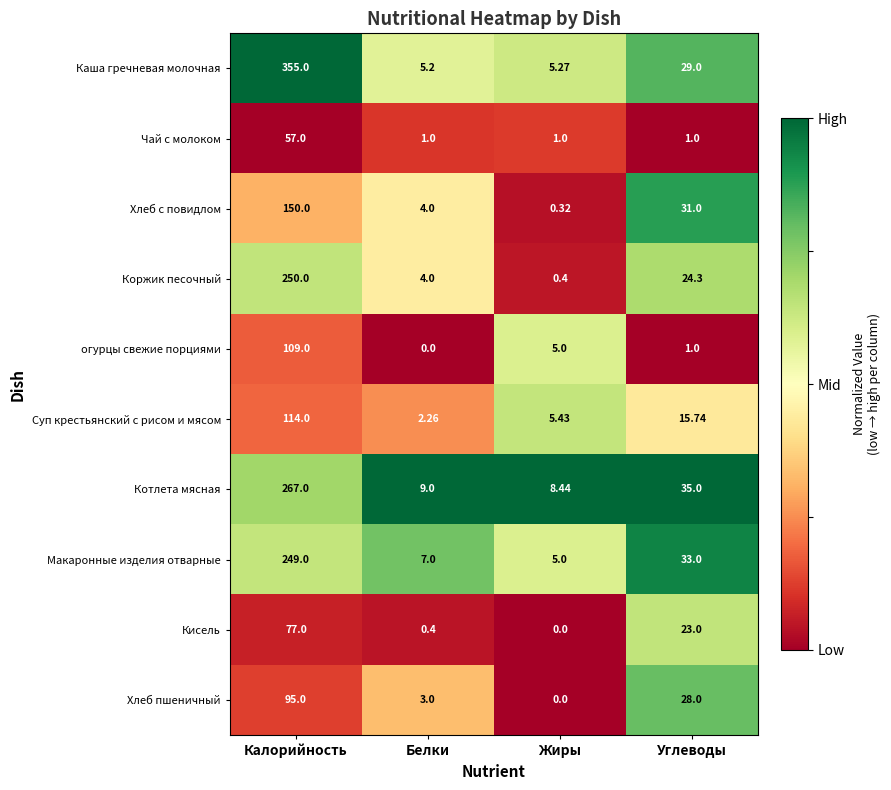

Which category has the highest value in the Макаронные изделия отварные series?

Калорийность